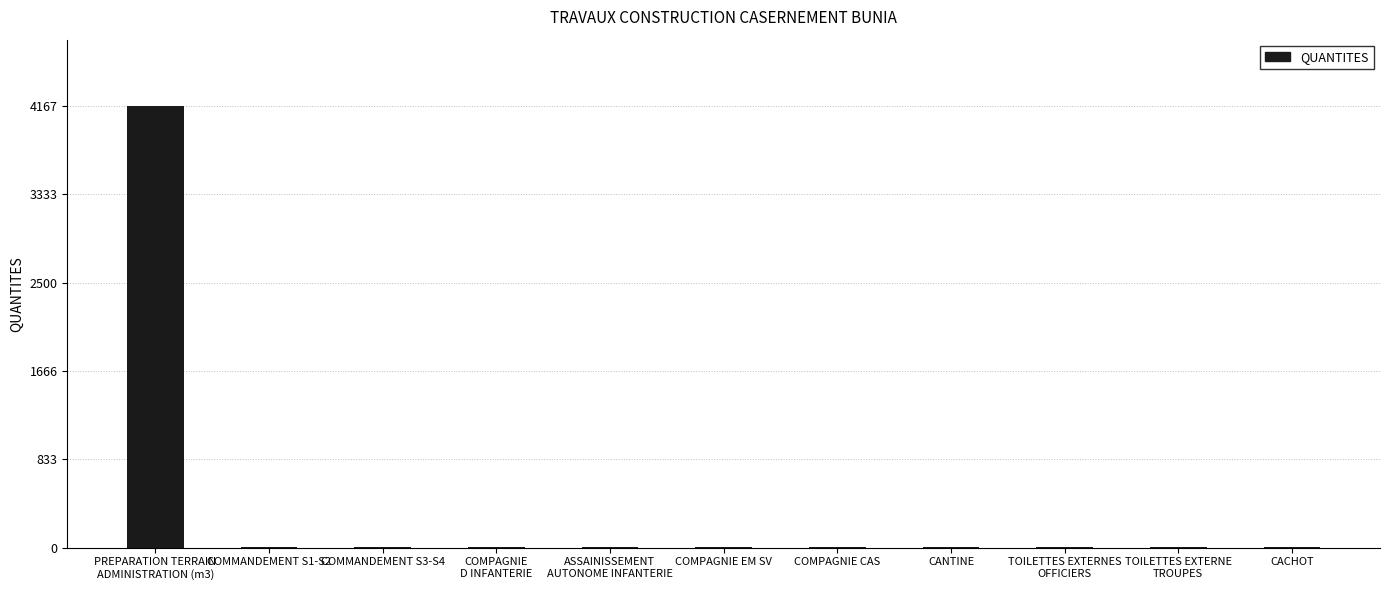

Count the number of categories in the chart.

11